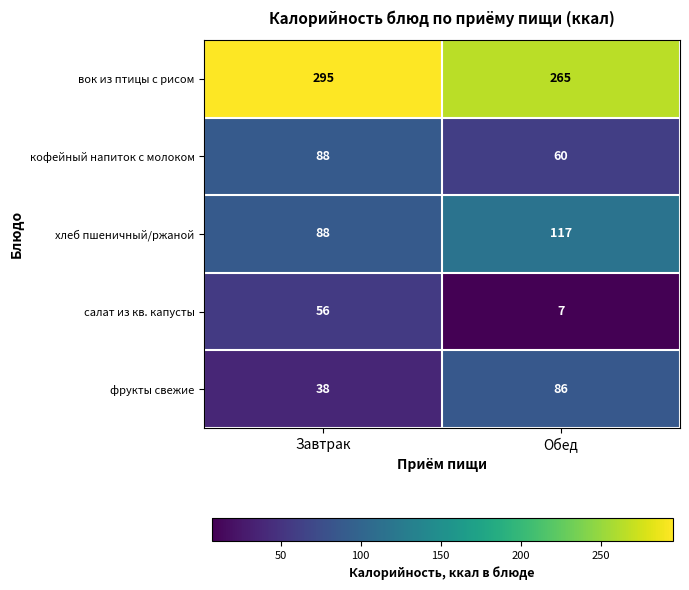

How many categories are shown in the chart?

2